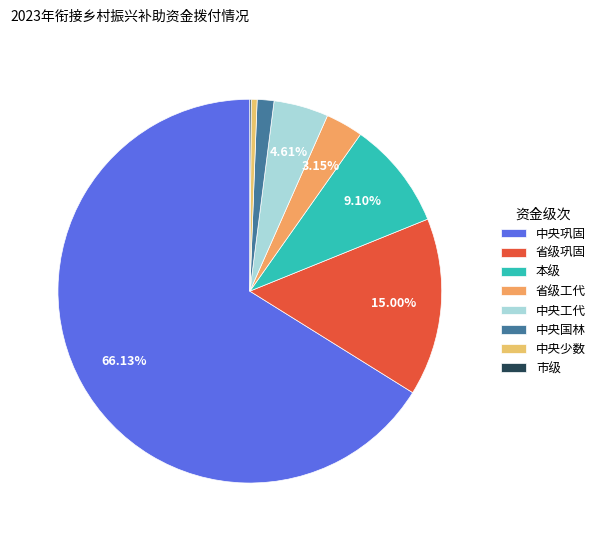

How many segments does this pie chart have?

8